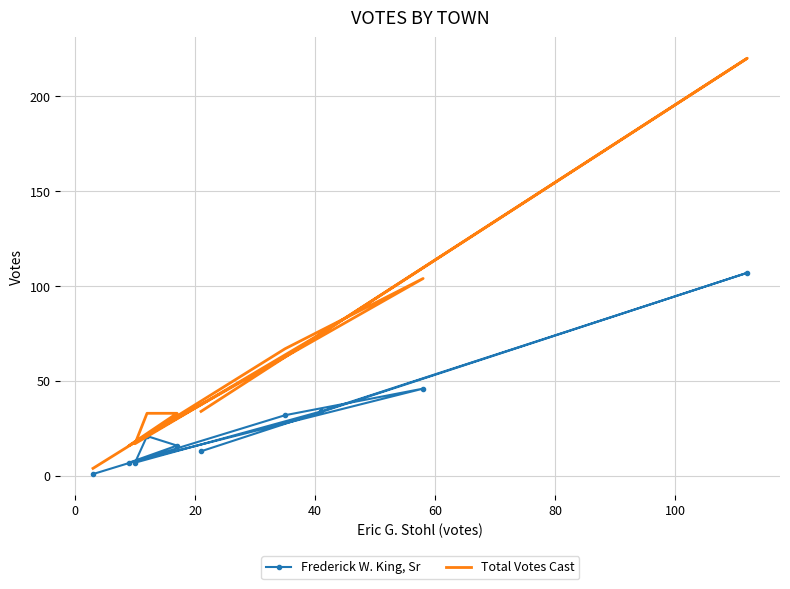

Is the value of Total Votes Cast at 9 greater than the value of Frederick W. King, Sr at 20?

No